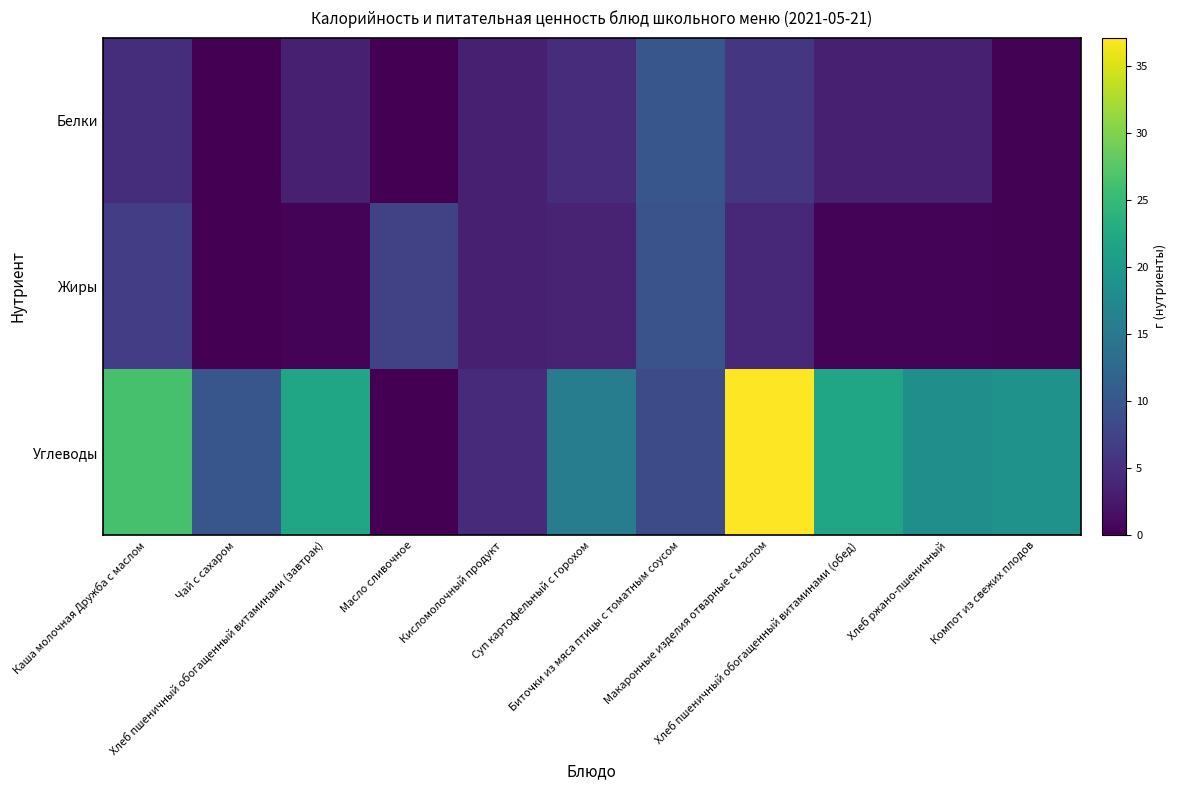

At which category does the chart reach its minimum across all series?

Чай с сахаром